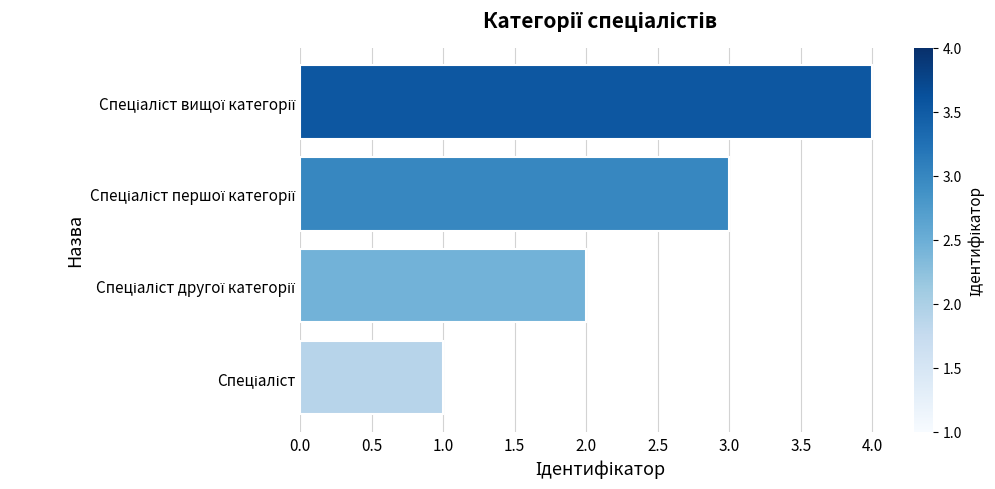

What is the difference between the maximum and minimum values?

3